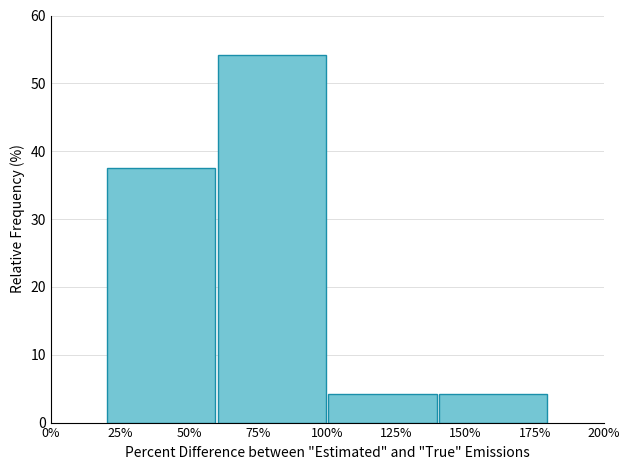

Reading left to right, what are all the values shown in this chart?

50%=37.5	75%=54.2	125%=4.2	150%=4.2